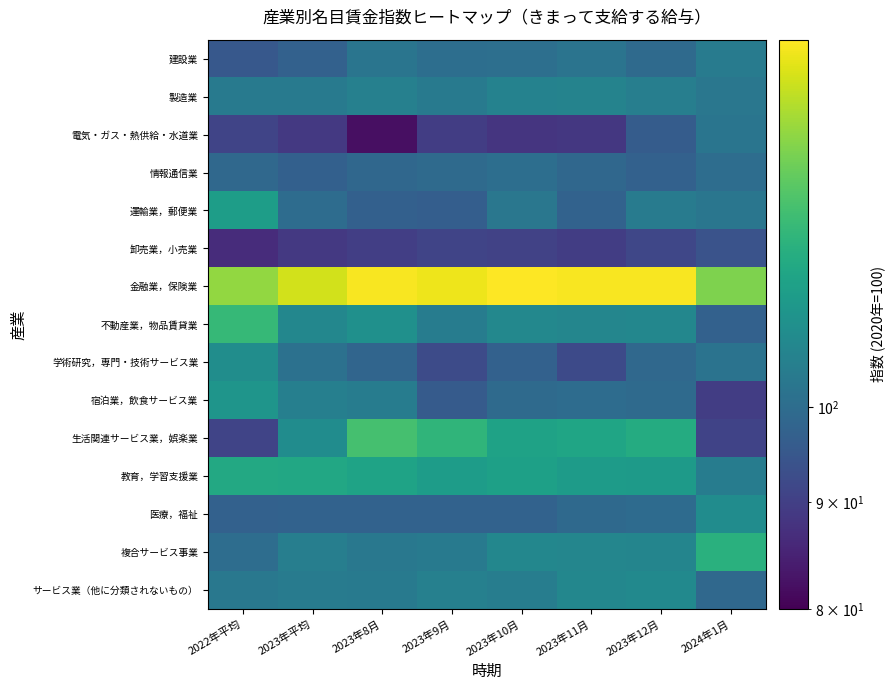

Which has a higher value, 2024年1月 or 2023年平均?

2024年1月